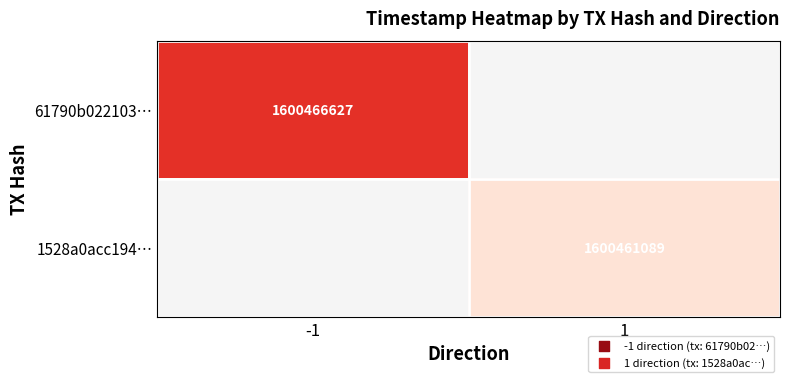

At how many categories does at least one series exceed 1600461704?

1